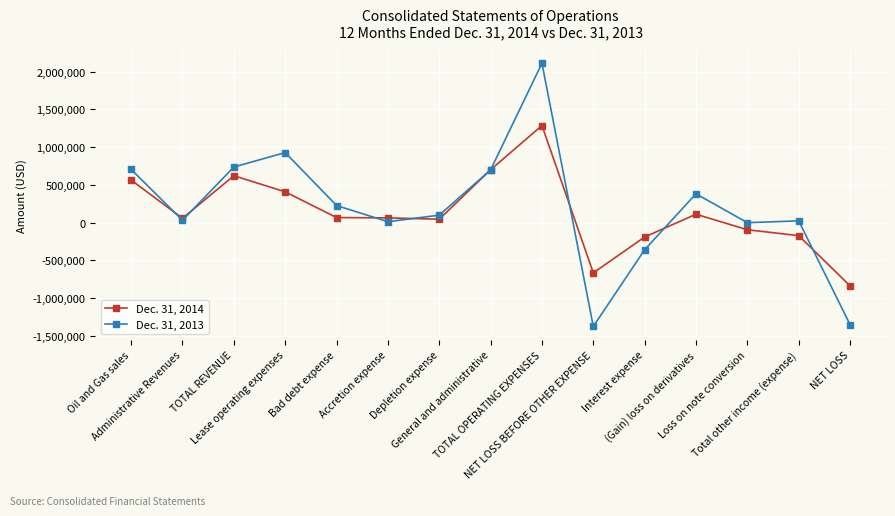

What are all the series names shown in the legend?

Dec. 31, 2014, Dec. 31, 2013